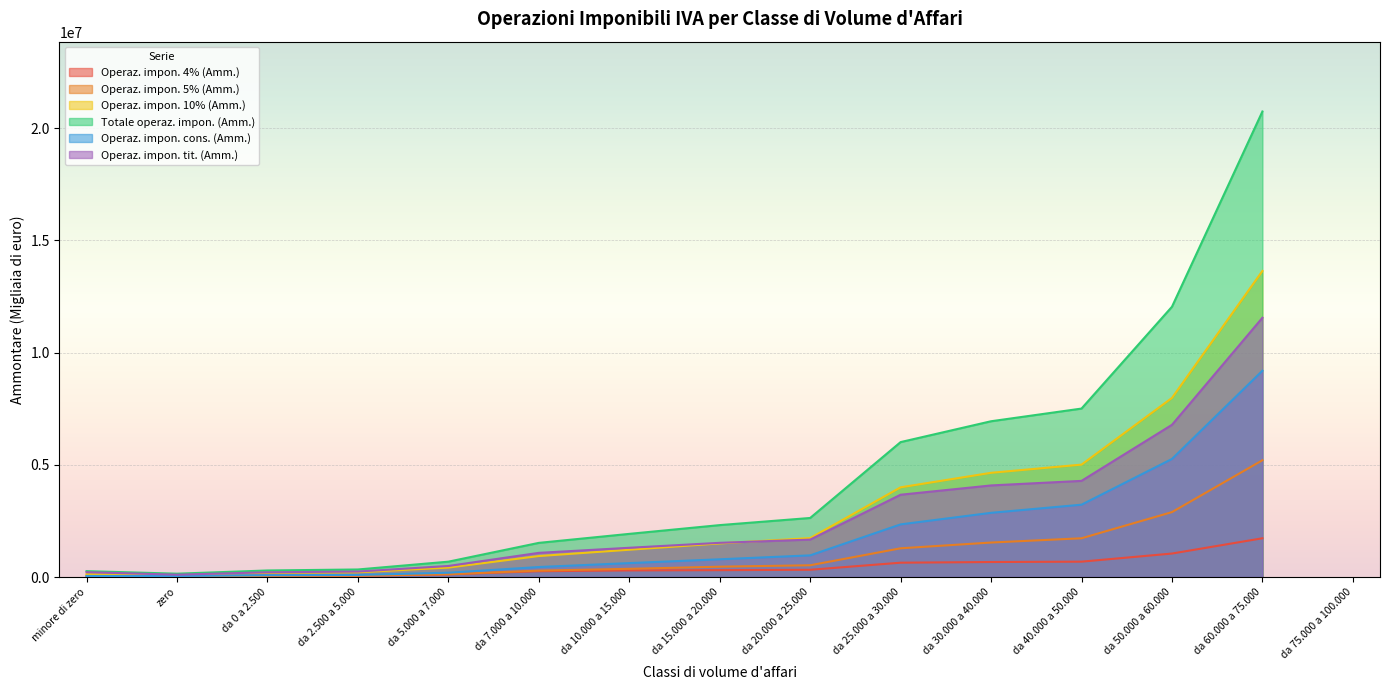

Reading left to right, extract all data points from this chart.

Operaz. impon. 4% (Amm.): 16577	18092	44525	57931	120600	257708	293403	305447	322224	638001	667982	683646	1045799	1726225
Operaz. impon. 5% (Amm.): 58128	21983	53640	60131	123848	284420	364599	460126	523181	1279727	1536244	1726543	2892621	5203588
Operaz. impon. 10% (Amm.): 123208	106269	188208	209909	419638	933881	1214896	1496374	1734966	3997560	4644007	5009277	7981328	13641355
Totale operaz. impon. (Amm.): 261266	147812	291109	335516	682980	1521190	1922449	2313133	2631005	6012895	6941814	7507179	12044840	20747400
Operaz. impon. cons. (Amm.): 46088	44352	80347	92660	191189	444927	619617	789521	964481	2345656	2860653	3223118	5261786	9193044
Operaz. impon. tit. (Amm.): 215177	103490	210761	242856	491791	1076263	1302832	1523612	1666524	3667239	4081161	4284117	6783054	11554360